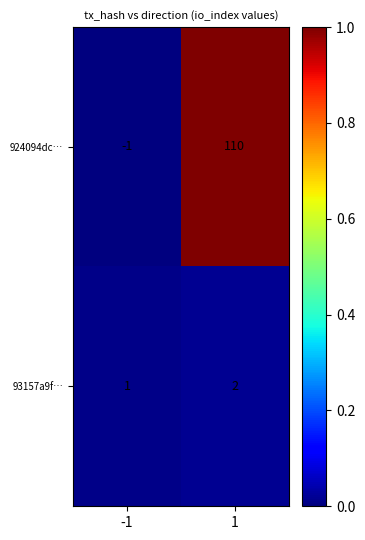

Which series has the largest total across all categories?

924094dc…